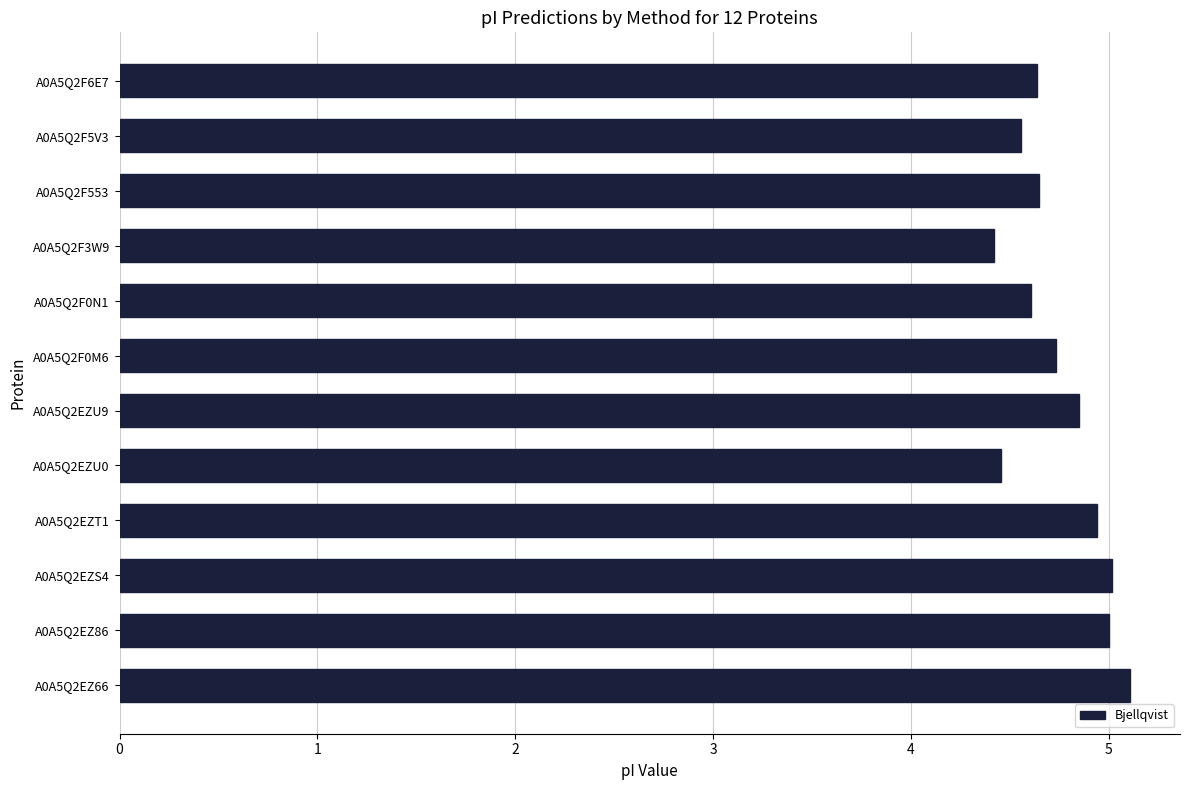

Reading bottom to top, list all the values displayed in this chart.

5.1	5.0	5.0	4.9	4.5	4.9	4.7	4.6	4.4	4.6	4.6	4.6